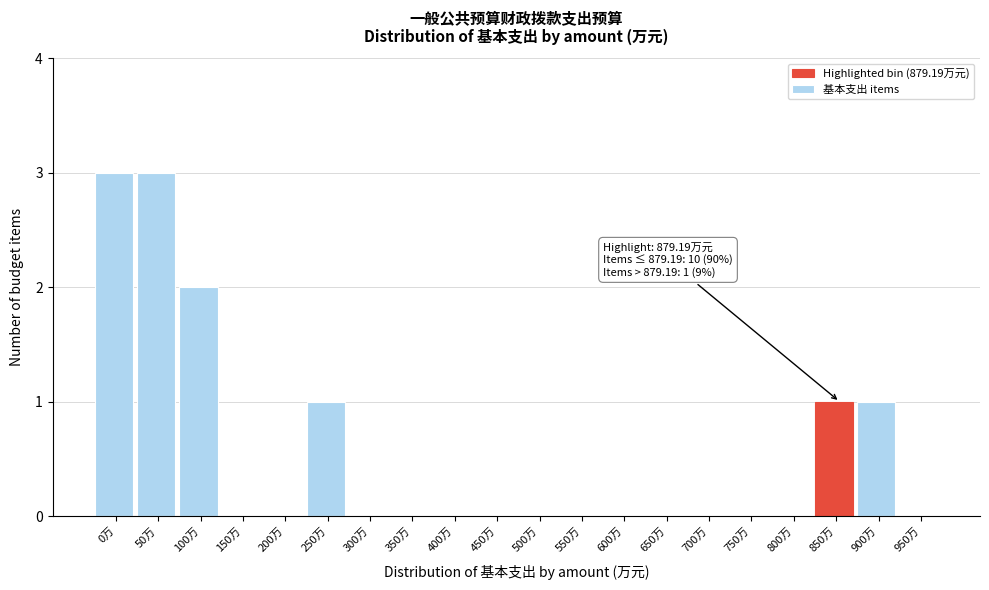

Reading right to left, list all the values displayed in this chart.

950万=0	900万=1	850万=1	800万=0	750万=0	700万=0	650万=0	600万=0	550万=0	500万=0	450万=0	400万=0	350万=0	300万=0	250万=1	200万=0	150万=0	100万=2	50万=3	0万=3